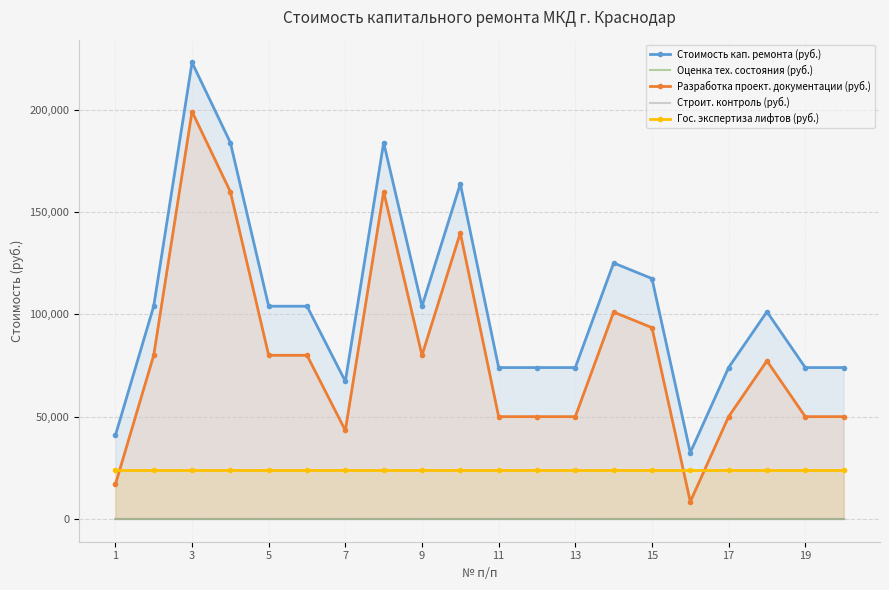

The value of Гос. экспертиза лифтов (руб.) at 13 is 24000.0. True or false?

True